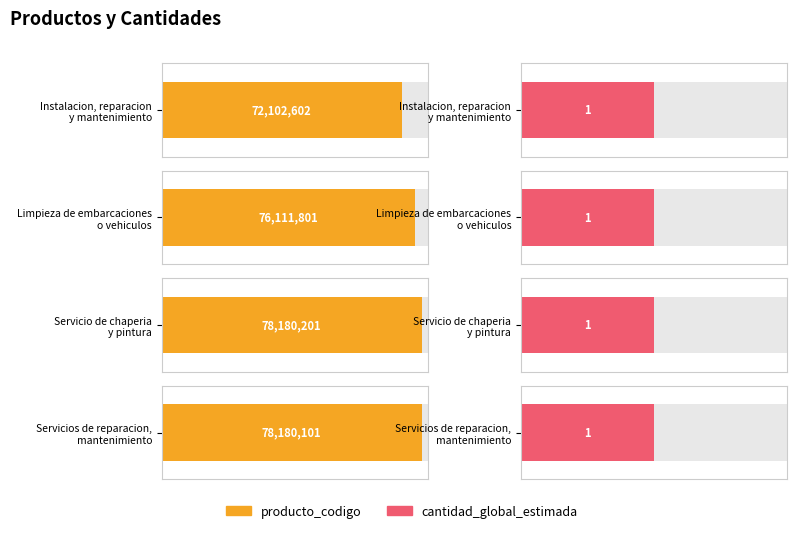

What is the label of the 3rd bar from the right?

Limpieza de embarcaciones
o vehiculos